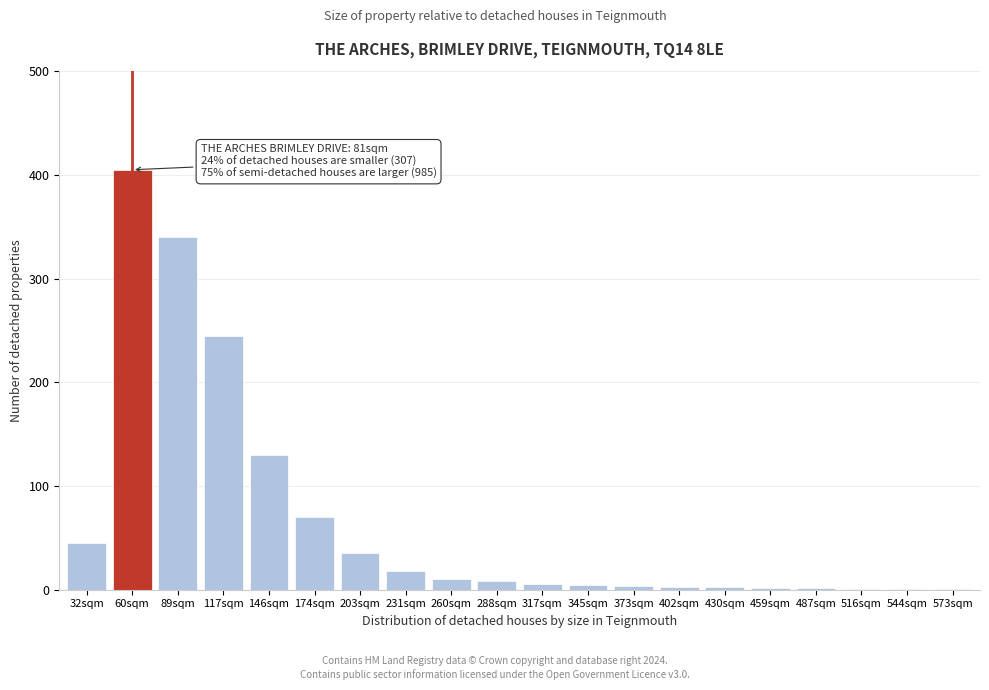

At which label is the value closest to 203?

117sqm